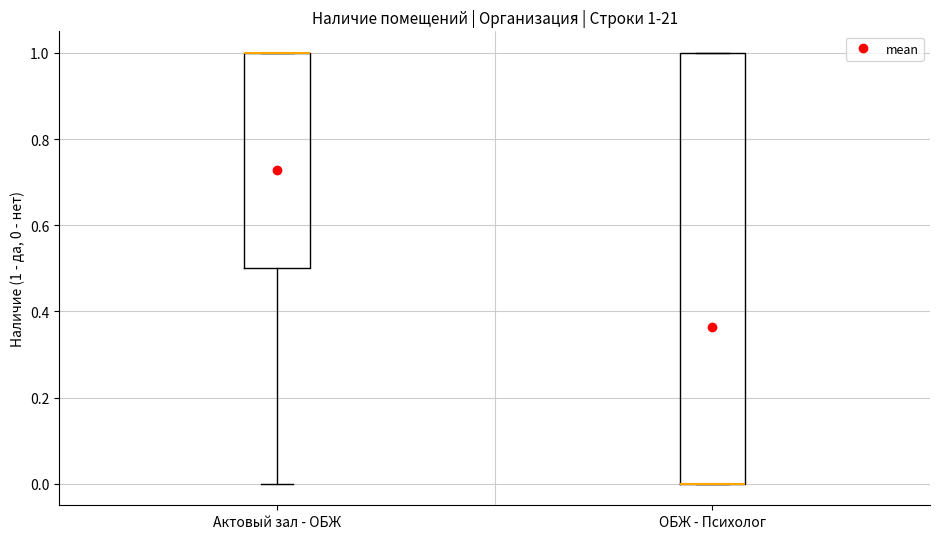

Comparing the boxes themselves (not the whiskers), which one is the tallest?

ОБЖ - Психолог